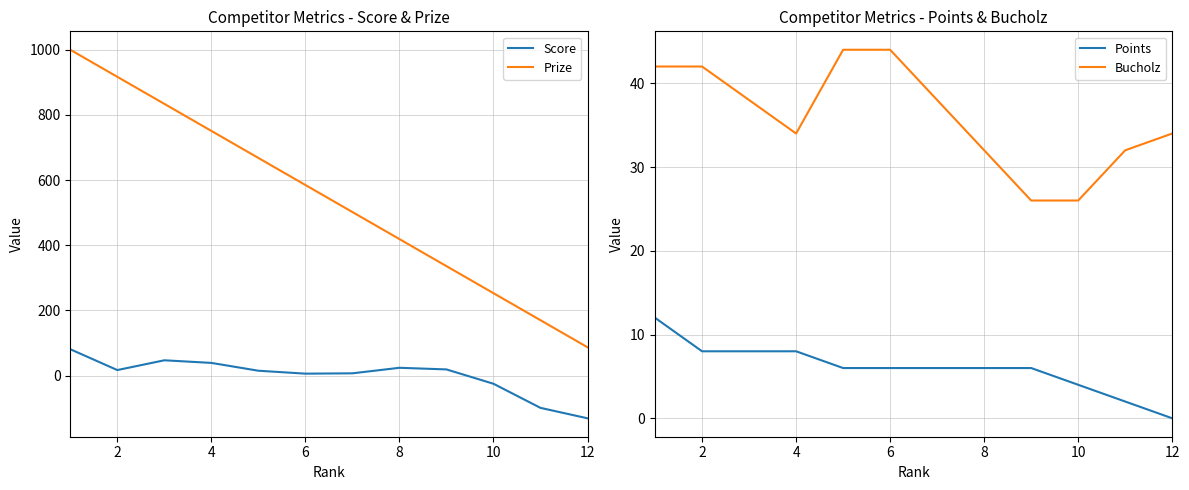

What is the minimum value for Prize?

87